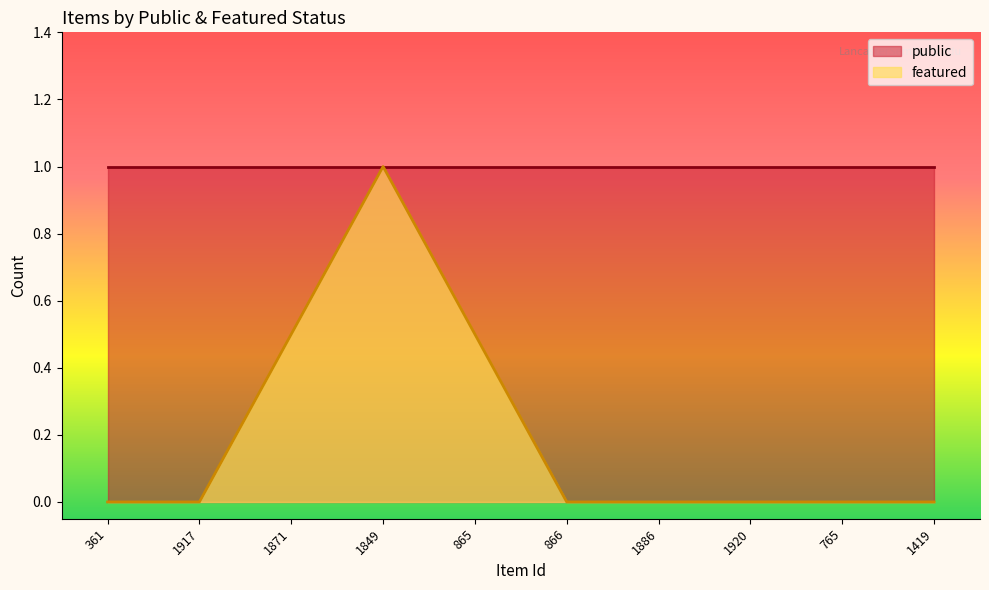

How many featured values are between 0 and 1?

10